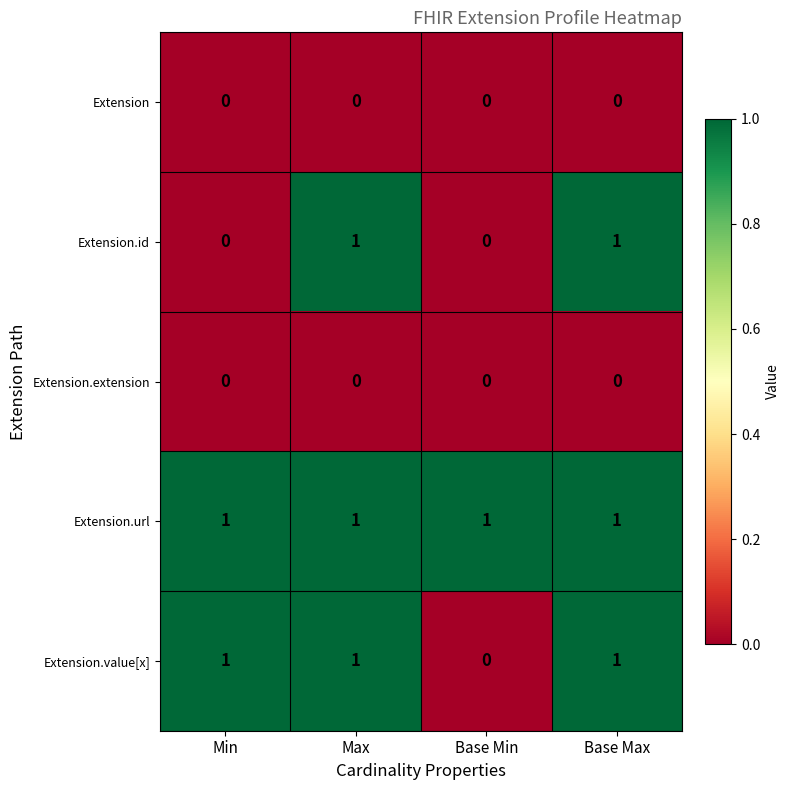

Reading left to right, list all the values displayed in this chart.

Extension: Min=0	Max=0	Base Min=0	Base Max=0
Extension.id: Min=0	Max=1	Base Min=0	Base Max=1
Extension.extension: Min=0	Max=0	Base Min=0	Base Max=0
Extension.url: Min=1	Max=1	Base Min=1	Base Max=1
Extension.value[x]: Min=1	Max=1	Base Min=0	Base Max=1